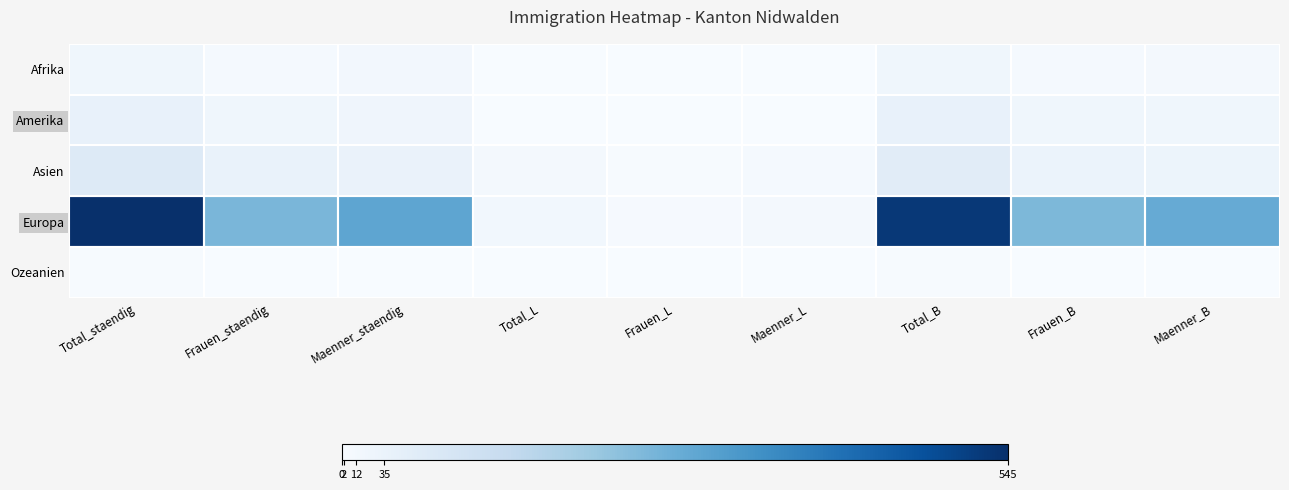

Reading left to right, transcribe all the data shown in this chart.

Afrika: Total_staendig=21	Frauen_staendig=8	Maenner_staendig=13	Total_L=1	Frauen_L=0	Maenner_L=1	Total_B=20	Frauen_B=8	Maenner_B=12
Amerika: Total_staendig=42	Frauen_staendig=20	Maenner_staendig=22	Total_L=1	Frauen_L=0	Maenner_L=1	Total_B=41	Frauen_B=20	Maenner_B=21
Asien: Total_staendig=72	Frauen_staendig=37	Maenner_staendig=35	Total_L=11	Frauen_L=4	Maenner_L=7	Total_B=61	Frauen_B=33	Maenner_B=28
Europa: Total_staendig=545	Frauen_staendig=253	Maenner_staendig=292	Total_L=16	Frauen_L=5	Maenner_L=11	Total_B=527	Frauen_B=247	Maenner_B=280
Ozeanien: Total_staendig=3	Frauen_staendig=1	Maenner_staendig=2	Total_L=0	Frauen_L=0	Maenner_L=0	Total_B=3	Frauen_B=1	Maenner_B=2